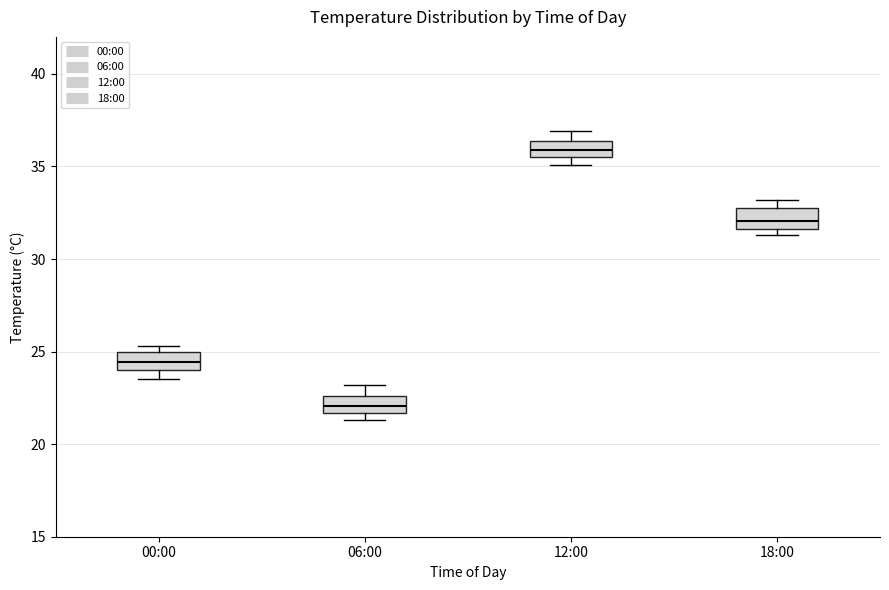

Which box's median line is the highest?

12:00